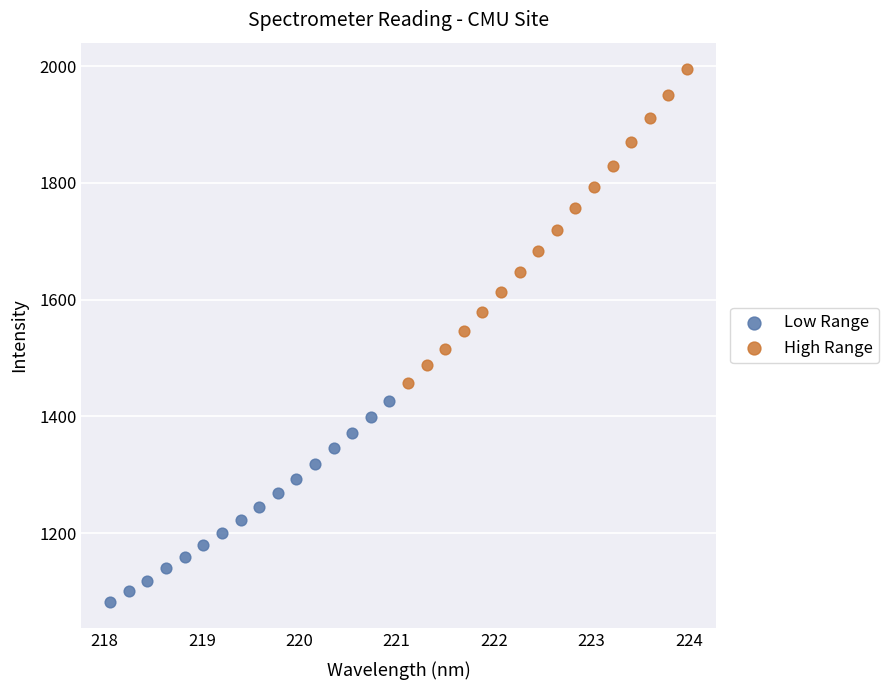

Which series reaches the minimum Y coordinate?

Low Range